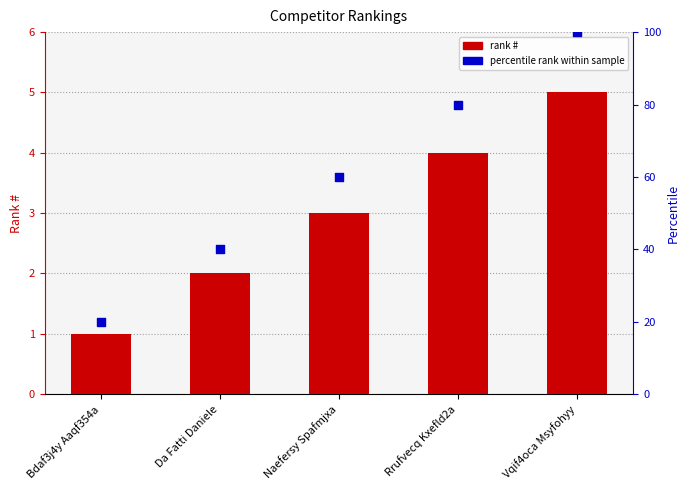

What is the total value across all series at Da Fatti Daniele?

42